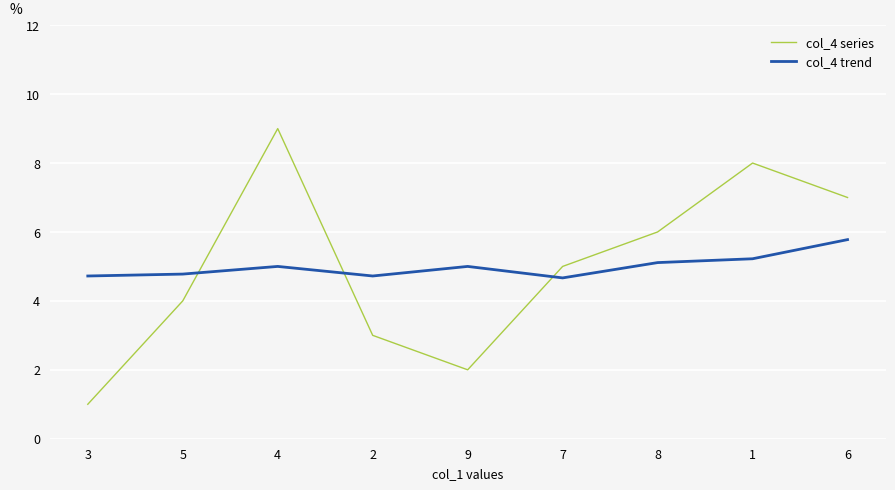

Which series changed the most between 3 and 7?

col_4 series